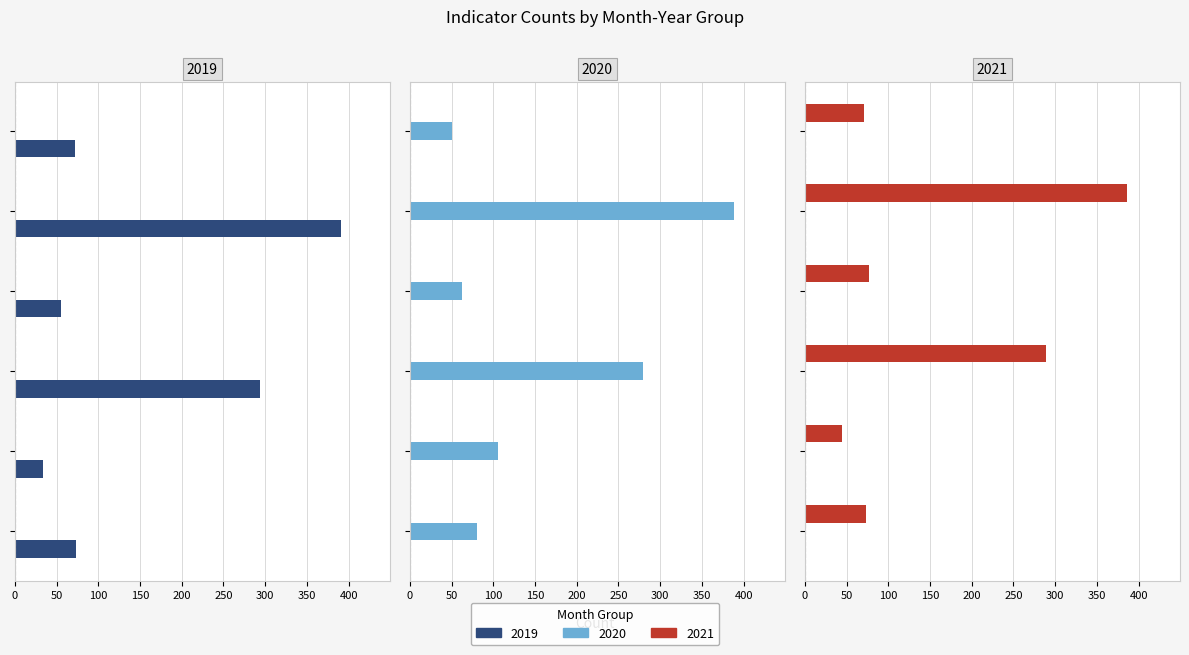

What is the lowest value of the 2021 series?

44